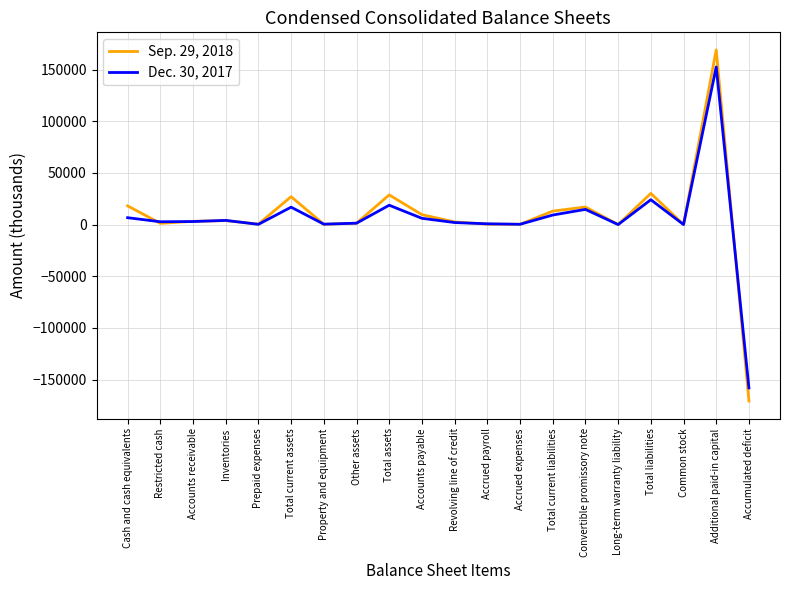

True or false: Dec. 30, 2017 and Sep. 29, 2018 cross at least once.

True